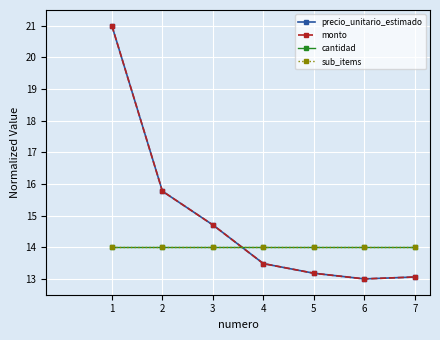

Does the chart have visible grid lines?

Yes